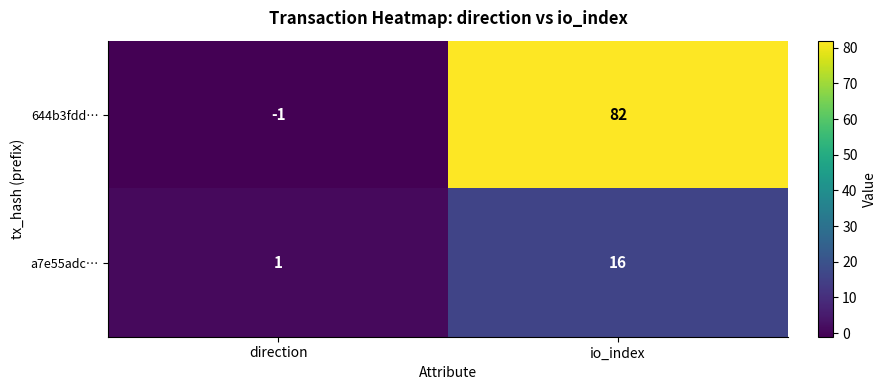

What is the total value across all series at io_index?

98